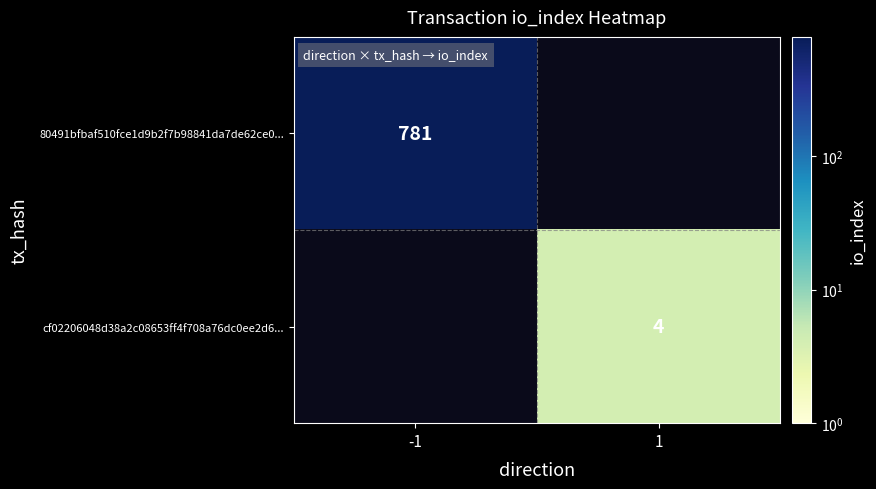

Which label corresponds to the largest value in the chart?

-1